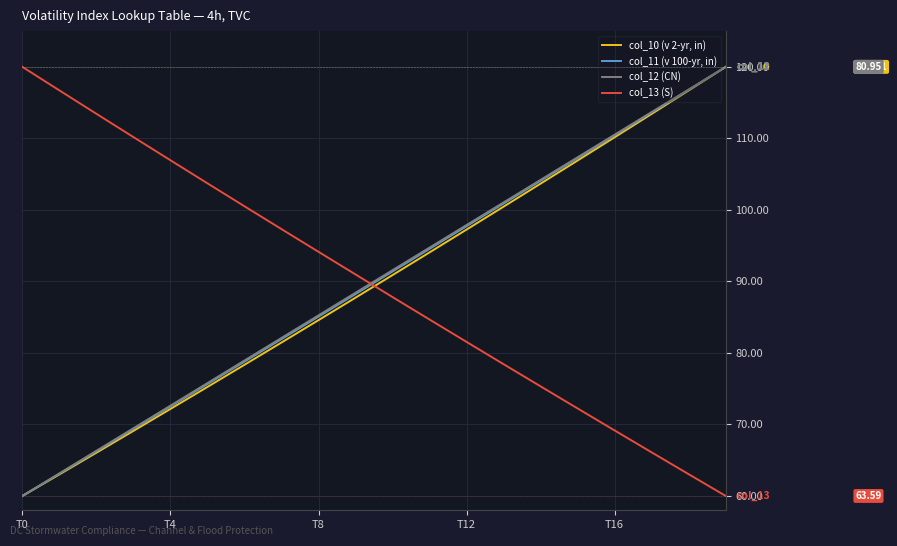

Which series ends up on top after the final intersection of col_13 (S) and col_11 (v 100-yr, in)?

col_11 (v 100-yr, in)